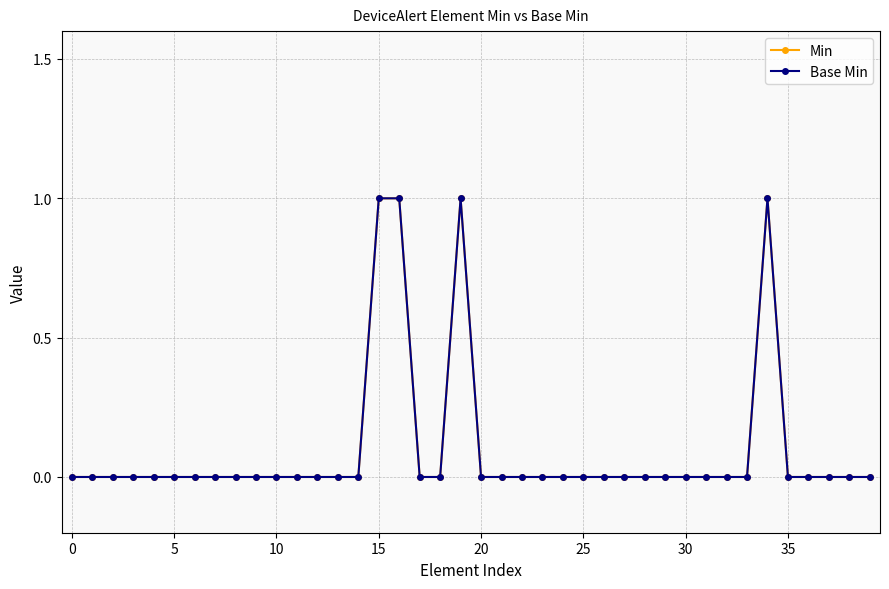

At which category is the sum across all series the highest?

15